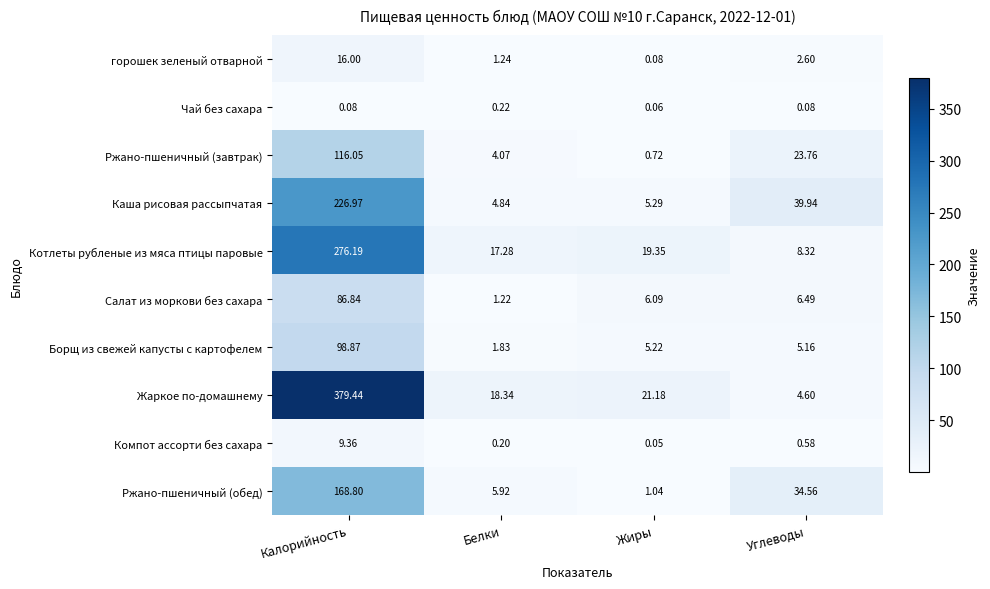

At which category is the sum across all series the highest?

Калорийность